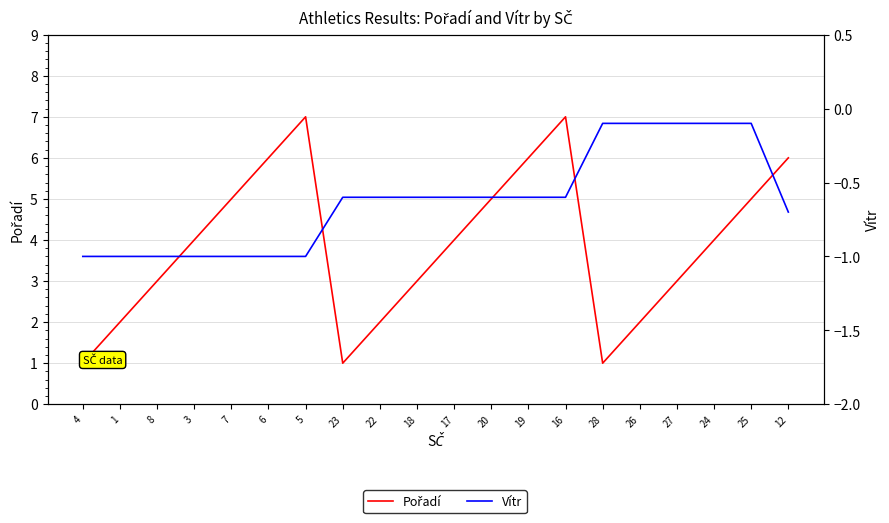

List the series in order of their overall mean, lowest first.

Vítr, Pořadí